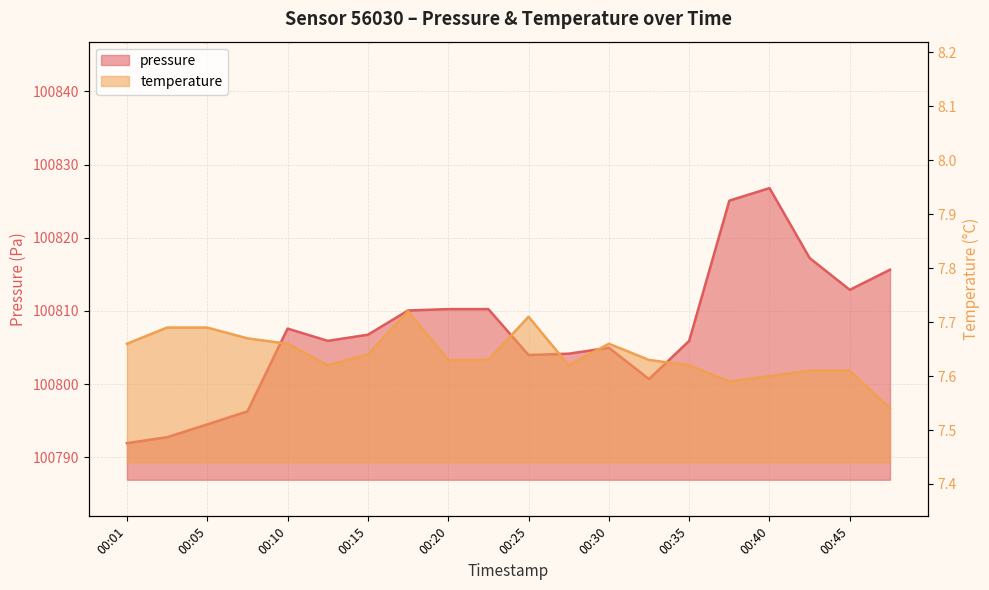

Where is the first local minimum for temperature?

00:13